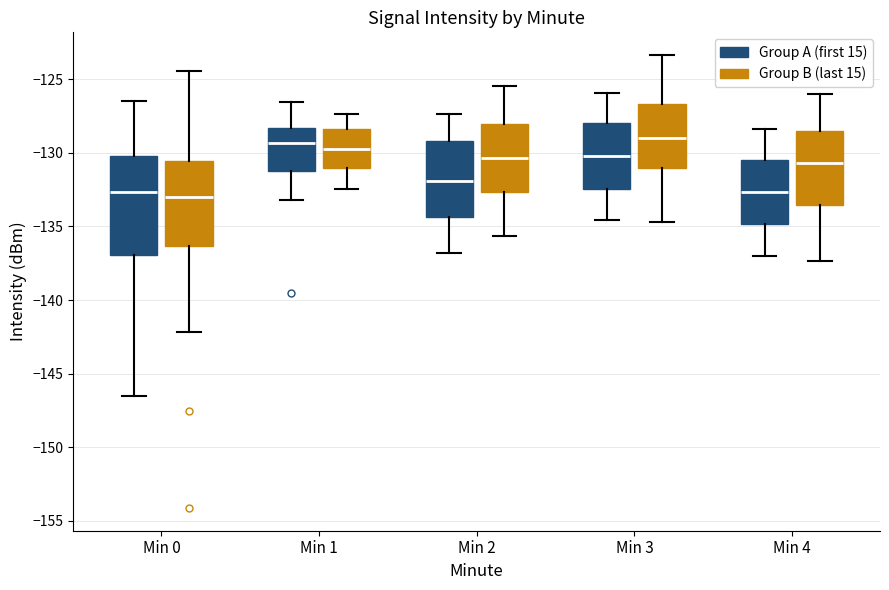

Reading left to right, read every box against the y-axis: the position of its median line, the range the box covers, and the ends of its whiskers. The values are not printed on the chart, so give them approximately, as read against the axis.

Min 0 (Group A (first 15)): median -132.5, box -137.0 to -130.0, whiskers -146.5 to -126.5
Min 0 (Group B (last 15)): median -133.0, box -136.5 to -130.5, whiskers -142.0 to -124.5
Min 1 (Group A (first 15)): median -129.5, box -131.0 to -128.5, whiskers -133.0 to -126.5
Min 1 (Group B (last 15)): median -130.0, box -131.0 to -128.5, whiskers -132.5 to -127.5
Min 2 (Group A (first 15)): median -132.0, box -134.5 to -129.0, whiskers -137.0 to -127.5
Min 2 (Group B (last 15)): median -130.5, box -132.5 to -128.0, whiskers -135.5 to -125.5
Min 3 (Group A (first 15)): median -130.0, box -132.5 to -128.0, whiskers -134.5 to -126.0
Min 3 (Group B (last 15)): median -129.0, box -131.0 to -126.5, whiskers -134.5 to -123.5
Min 4 (Group A (first 15)): median -132.5, box -135.0 to -130.5, whiskers -137.0 to -128.5
Min 4 (Group B (last 15)): median -130.5, box -133.5 to -128.5, whiskers -137.5 to -126.0